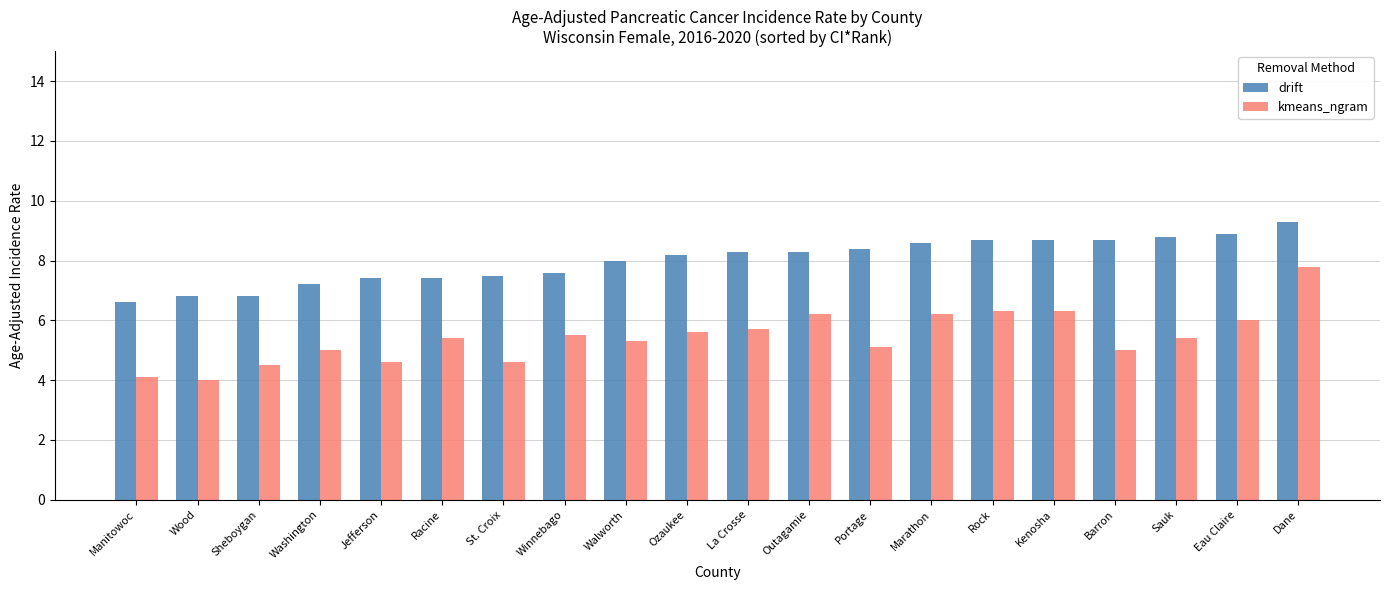

At how many categories does at least one series exceed 7?

17